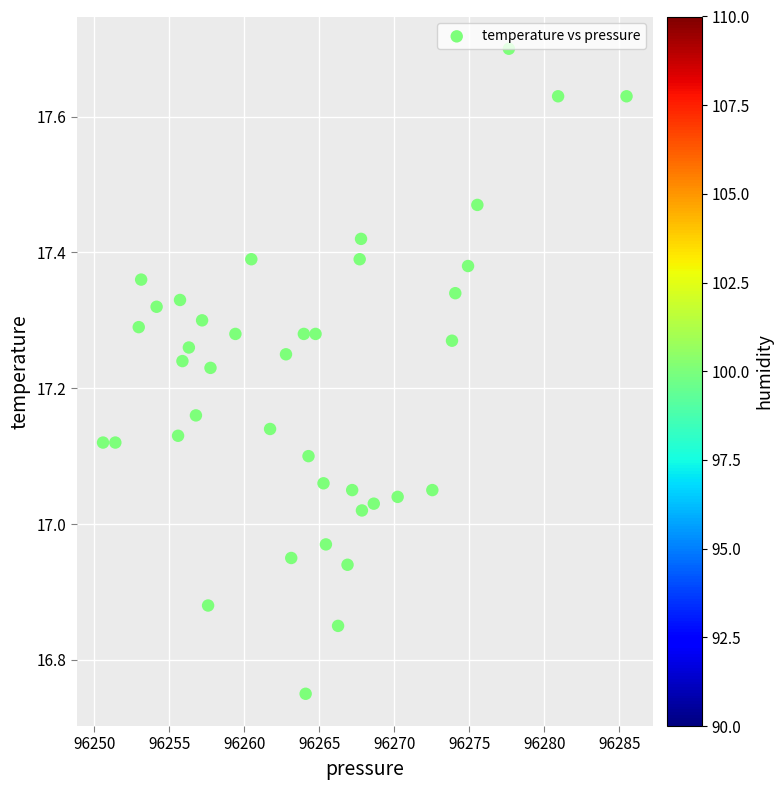

What is the range of X values (max minus min)?

34.9